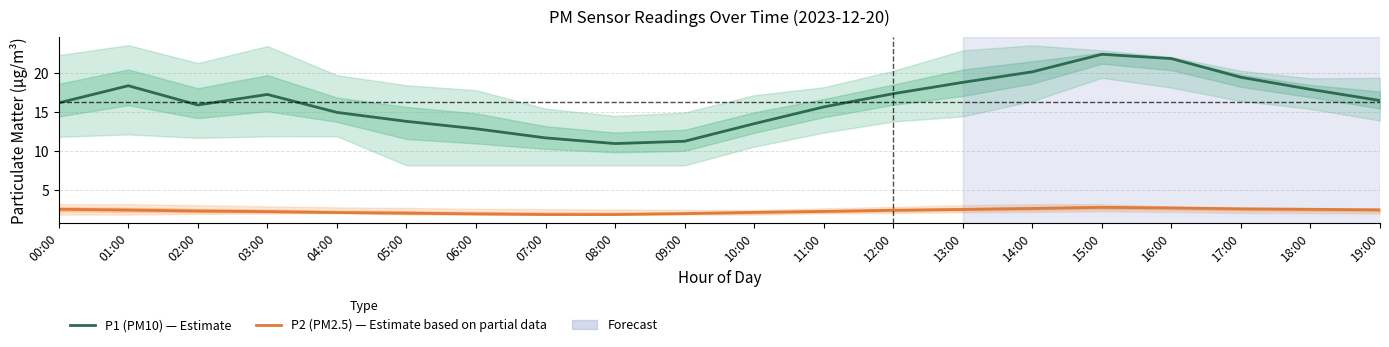

The value of P2 (PM2.5) — Estimate based on partial data at 07:00 is 0.8. True or false?

False